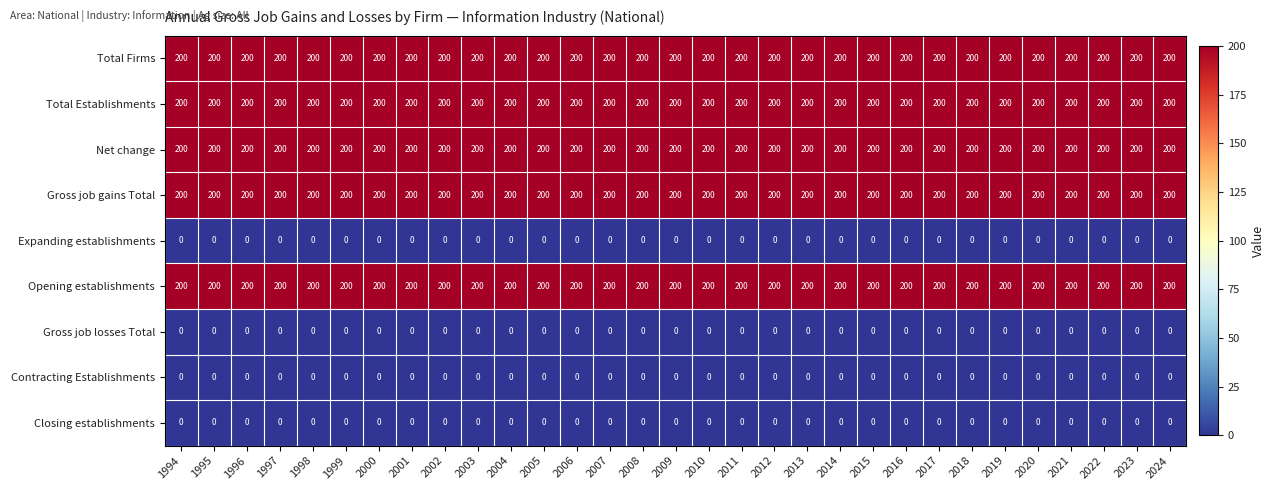

What is the spread (max minus min) of values at 2012?

200